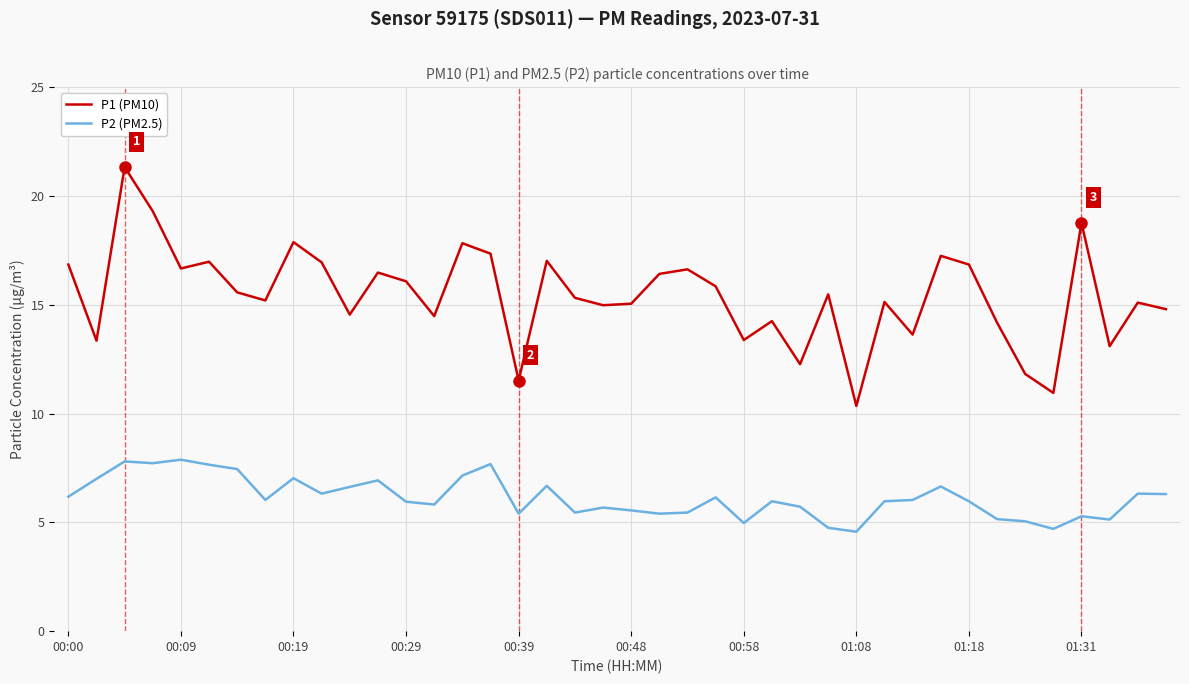

True or false: P1 (PM10) and P2 (PM2.5) intersect in this chart.

False